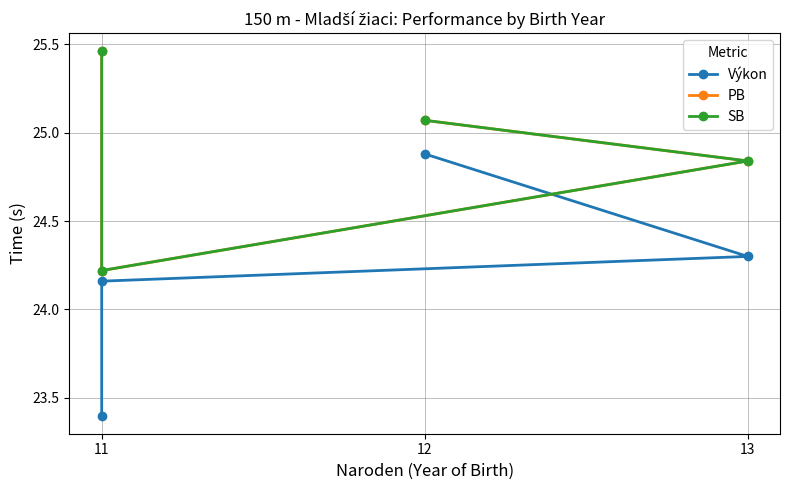

Does the chart have visible grid lines?

Yes